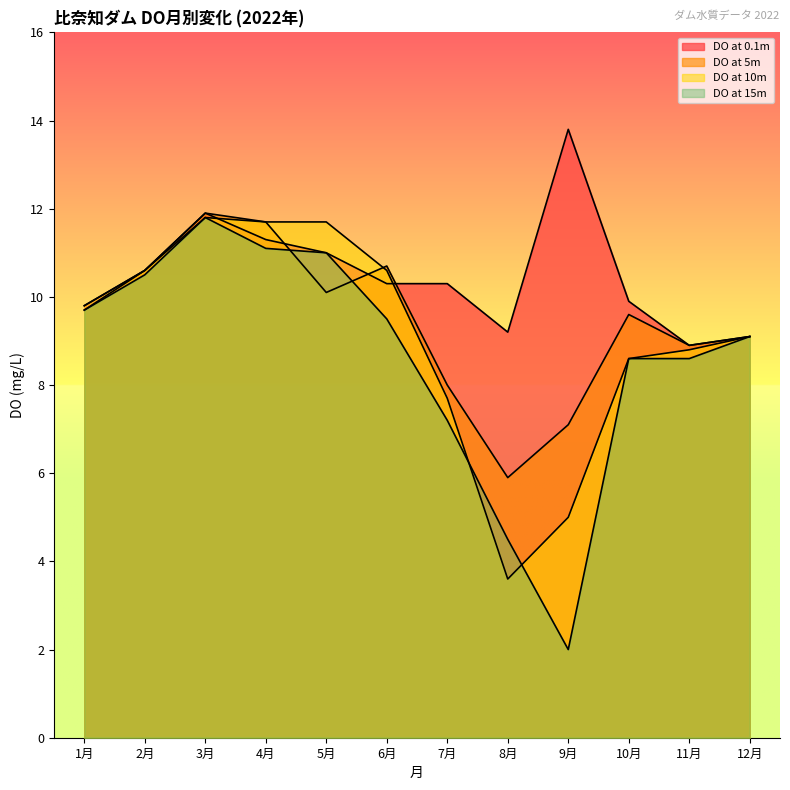

What is the average value of the DO at 10m series?

9.1